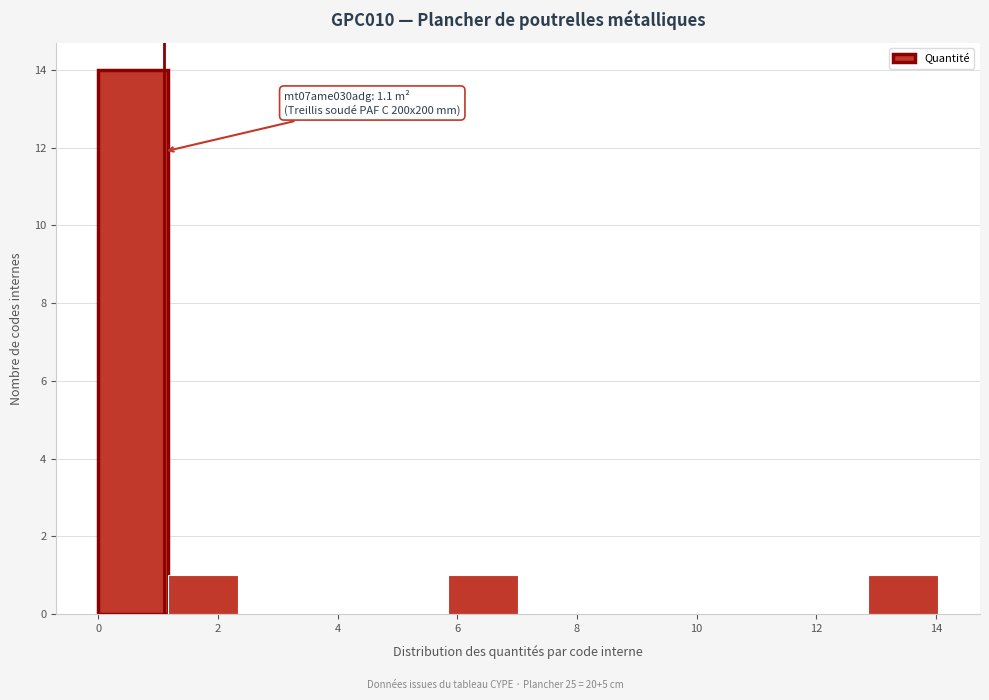

Over which range of the x-axis is the bar tallest?

0.0 to 1.2